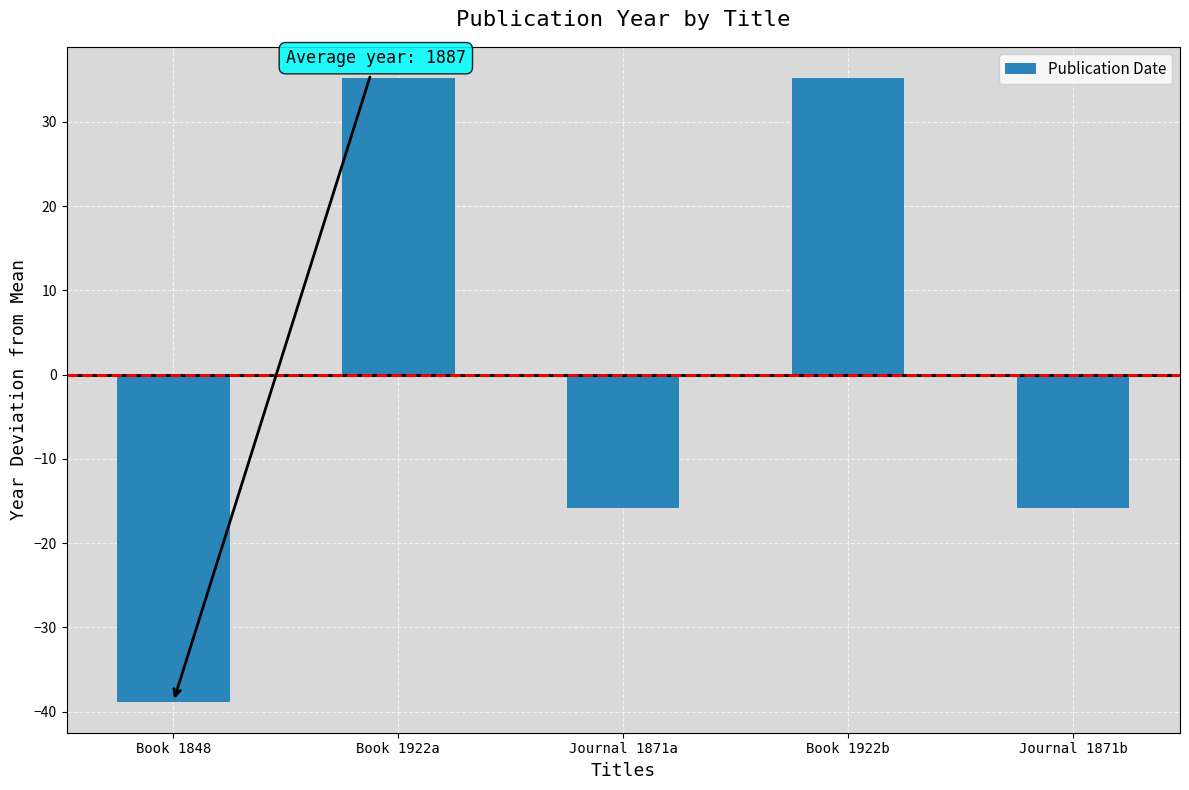

Does the chart contain any negative values?

Yes